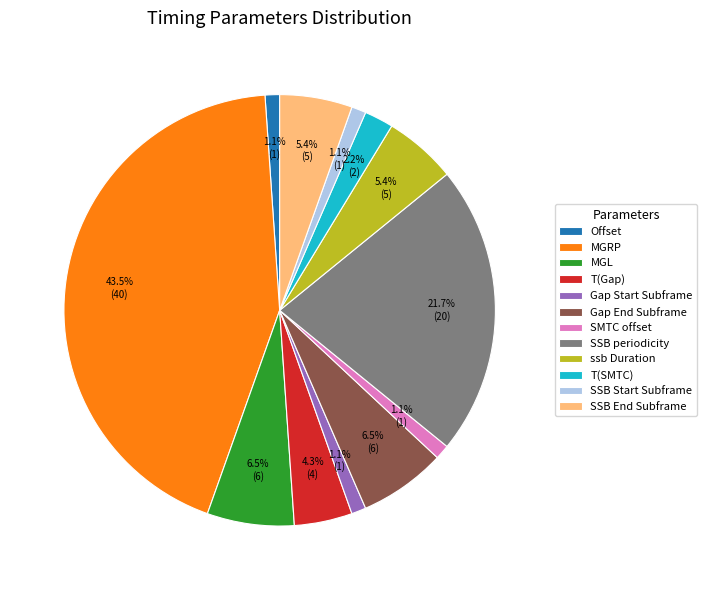

Is there any slice that represents more than half of the pie?

No